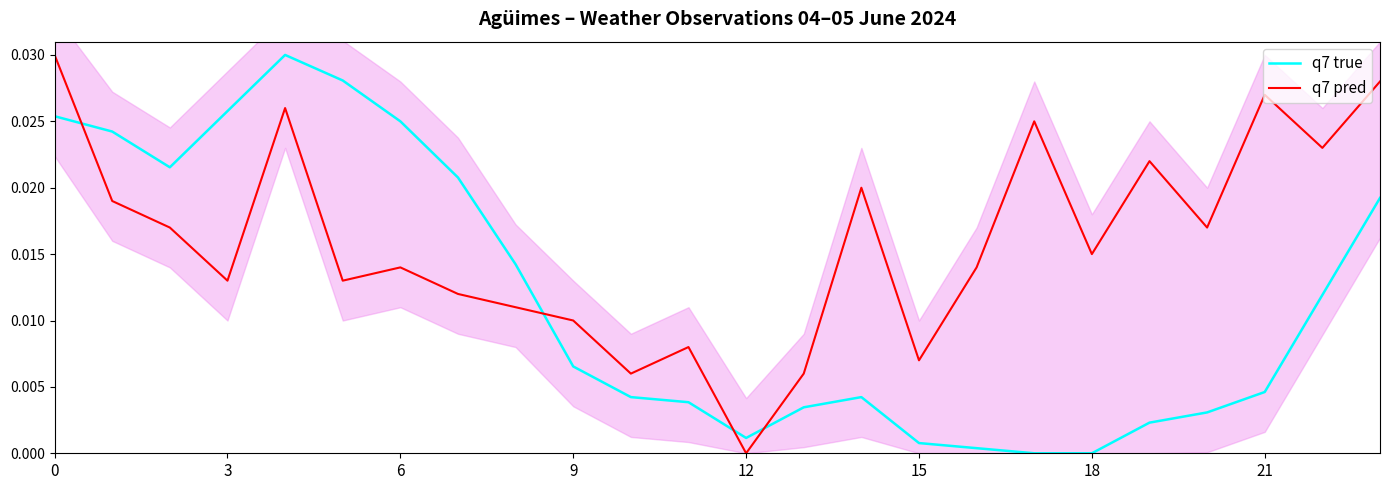

At how many categories does at least one series exceed 0?

24